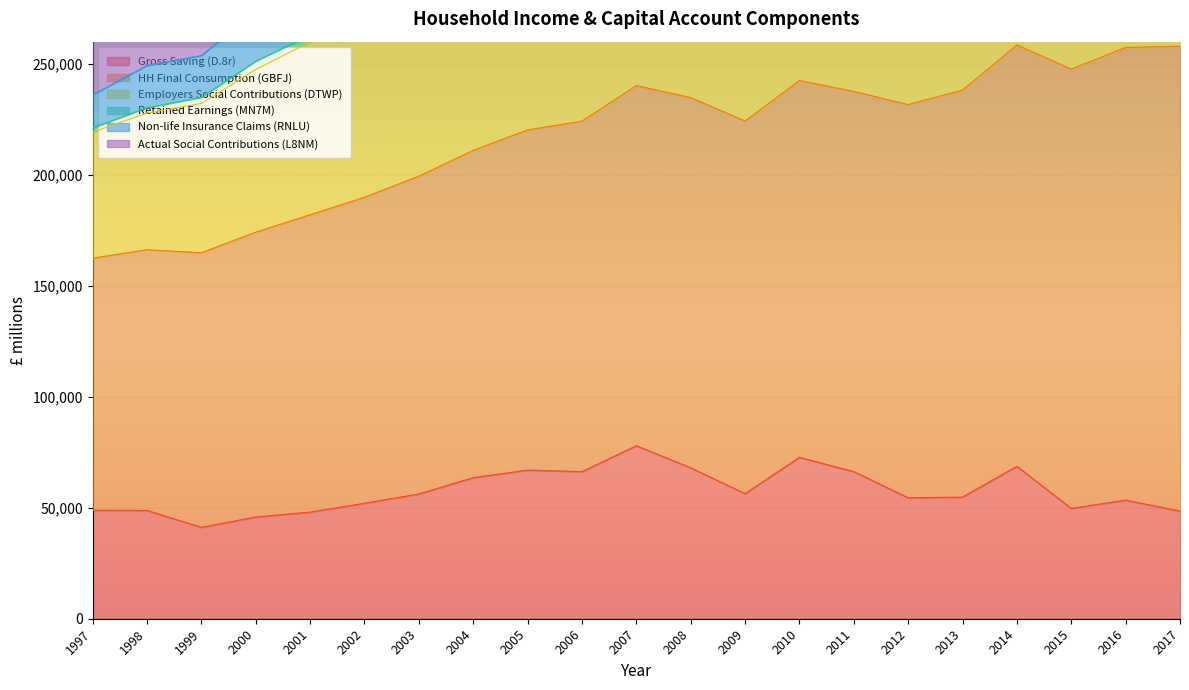

Which series has the widest spread of values?

Employers Social Contributions (DTWP)